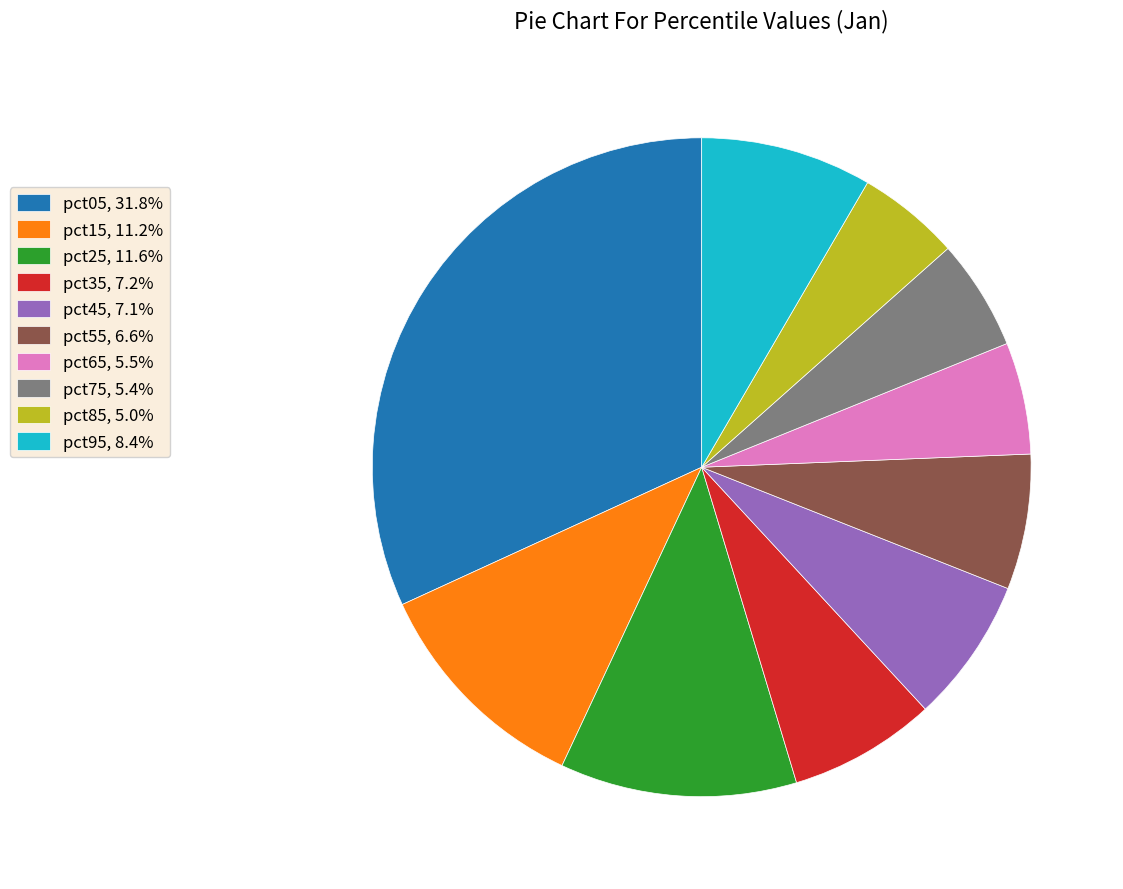

Does any single category account for the majority?

No